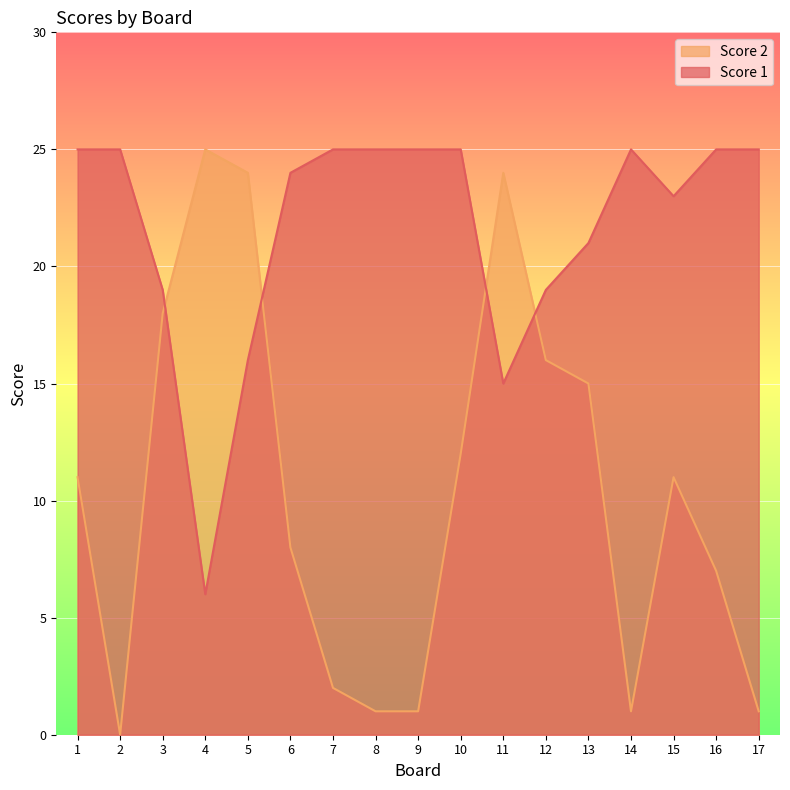

Rank the series at 6 from lowest to highest value.

Score 2, Score 1